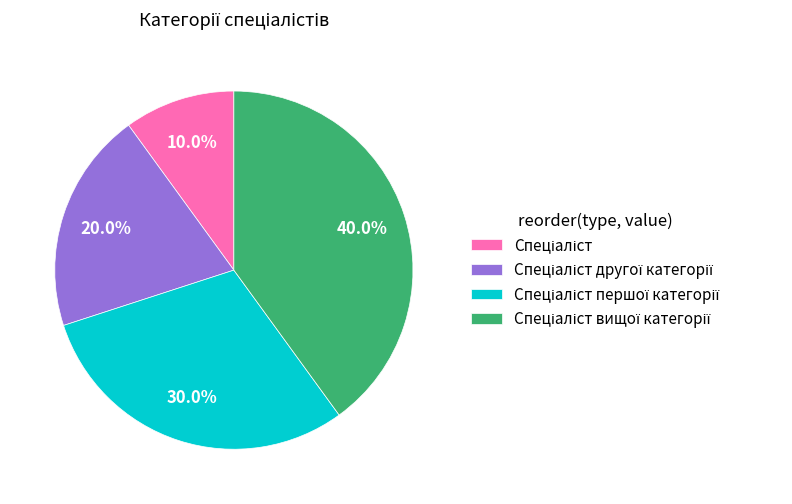

Count the number of slices in the pie.

4